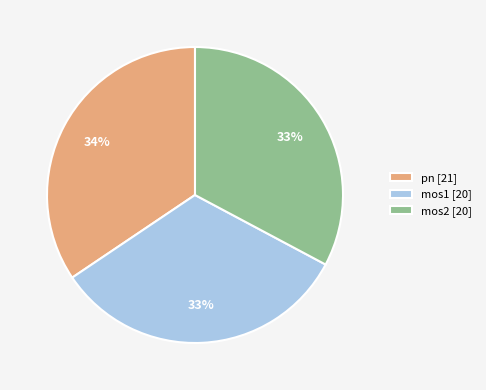

Is the sum of mos2 [20] and pn [21] greater than half?

Yes